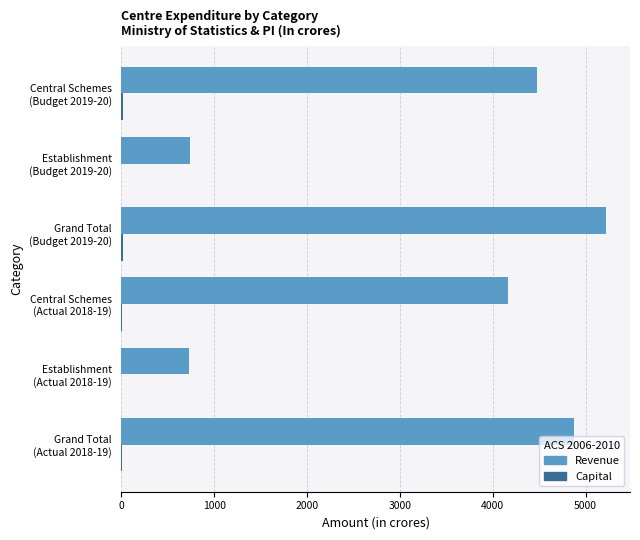

Which series has the largest total across all categories?

Revenue